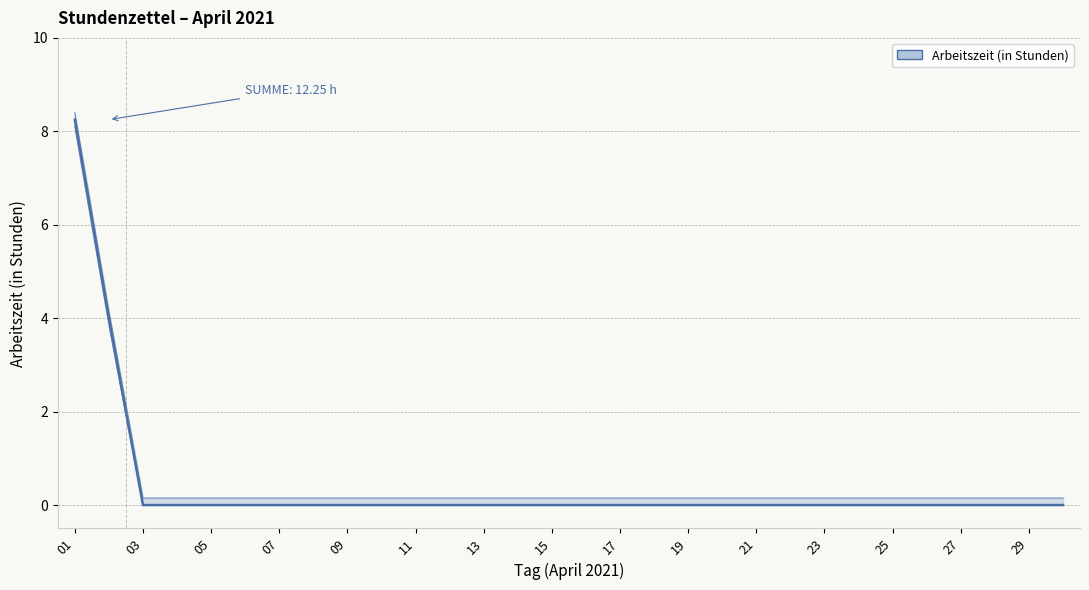

Where is the data nearest to the value 4?

02